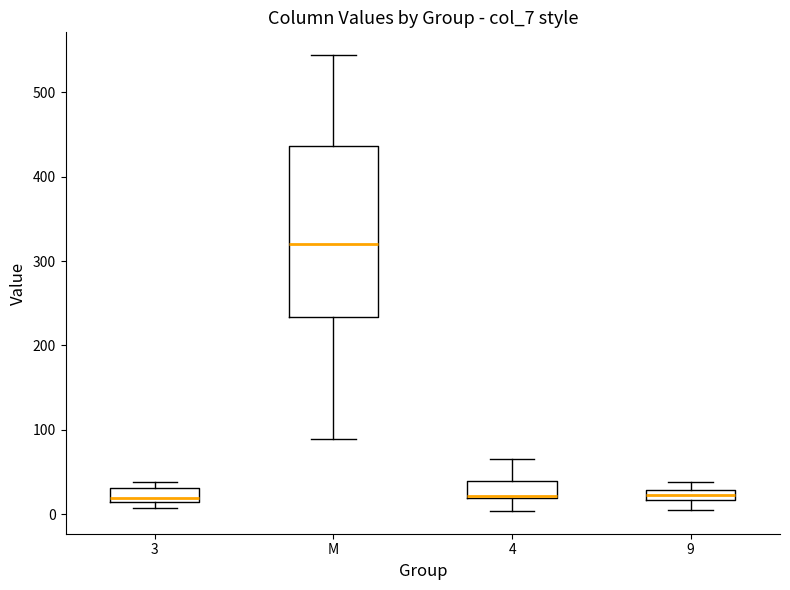

Which box is the tallest, from its lower edge to its upper edge?

M